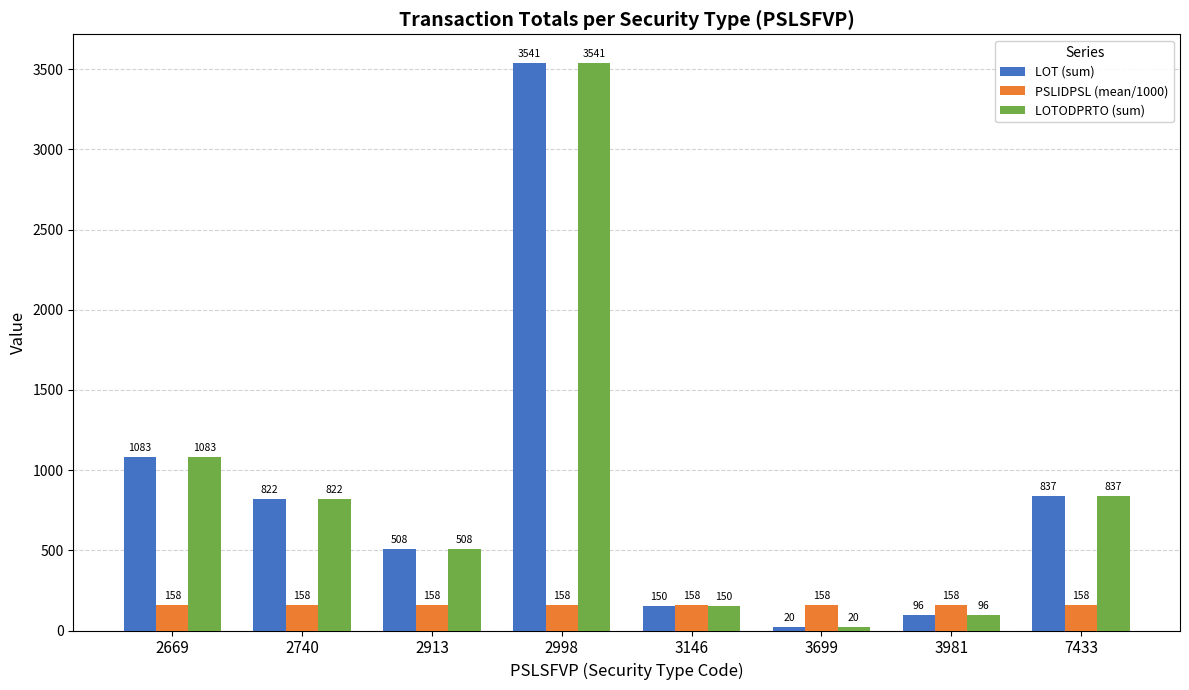

Is the value of LOTODPRTO (sum) at 2740 greater than the value of PSLIDPSL (mean/1000) at 2740?

Yes